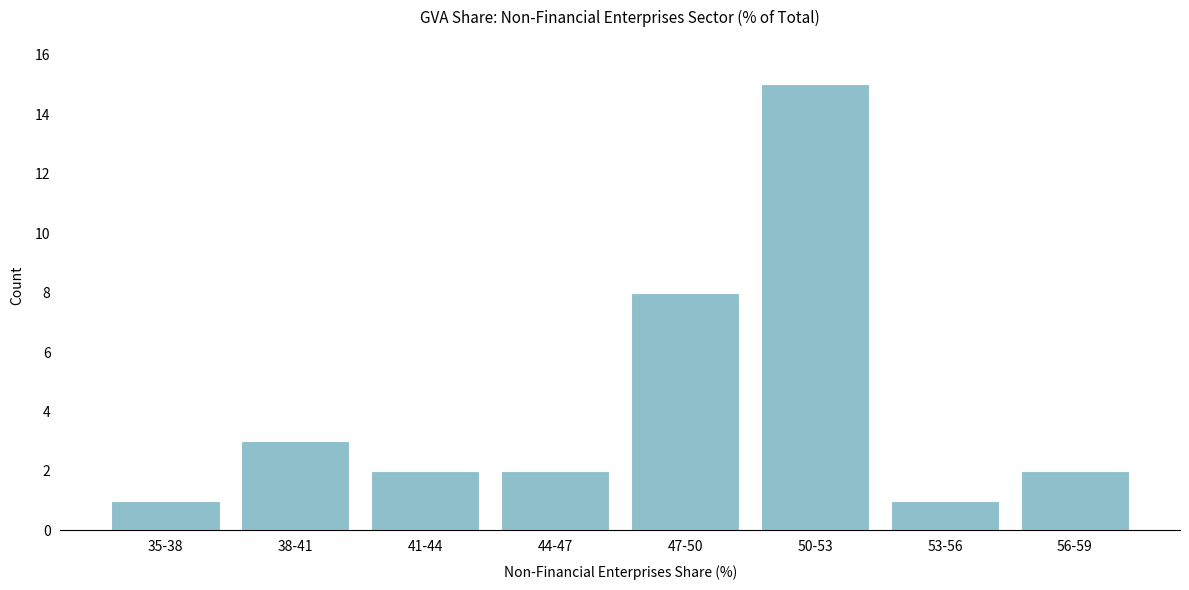

Reading left to right, transcribe all the data shown in this chart.

1	3	2	2	8	15	1	2